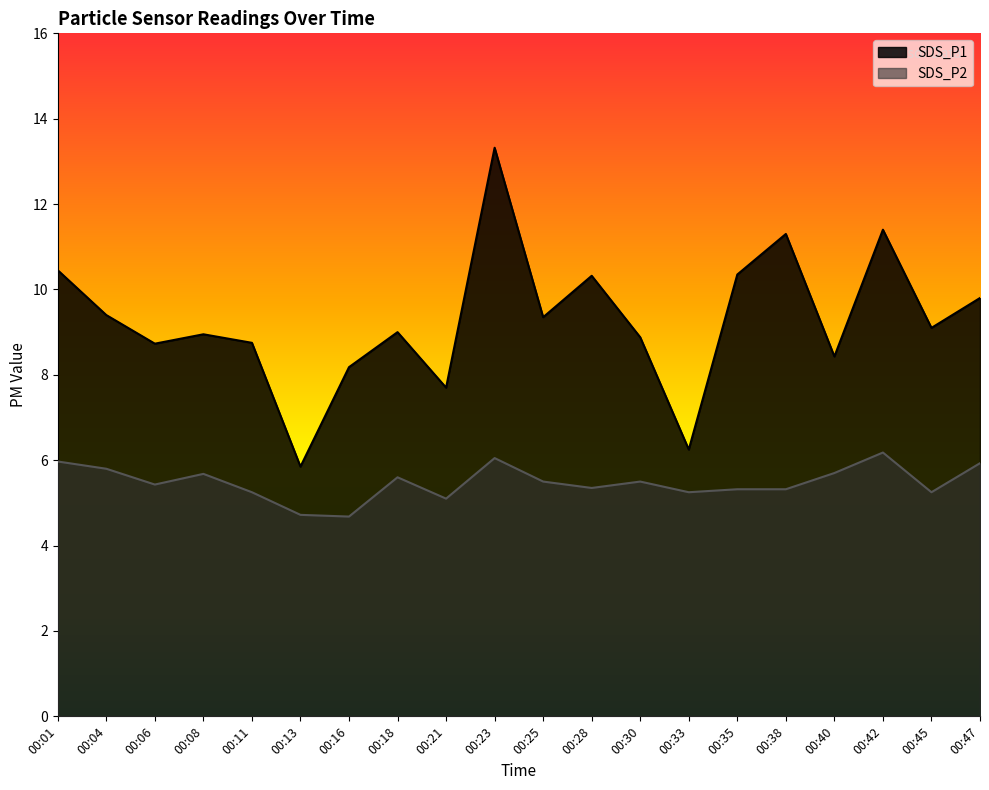

True or false: SDS_P2 and SDS_P1 intersect in this chart.

False